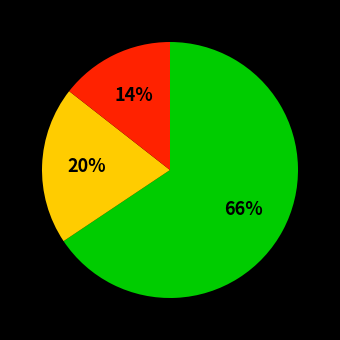

To the nearest percent, what is the average slice percentage?

33%